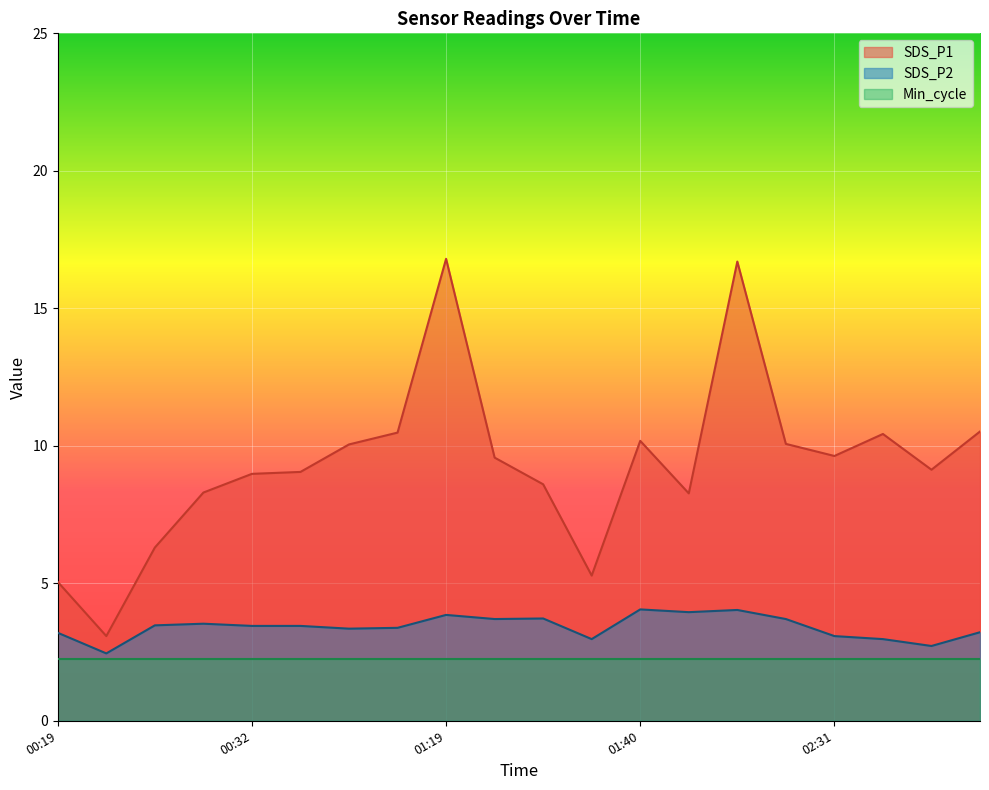

The SDS_P1 series shows 8.7 at 01:48. True or false?

False